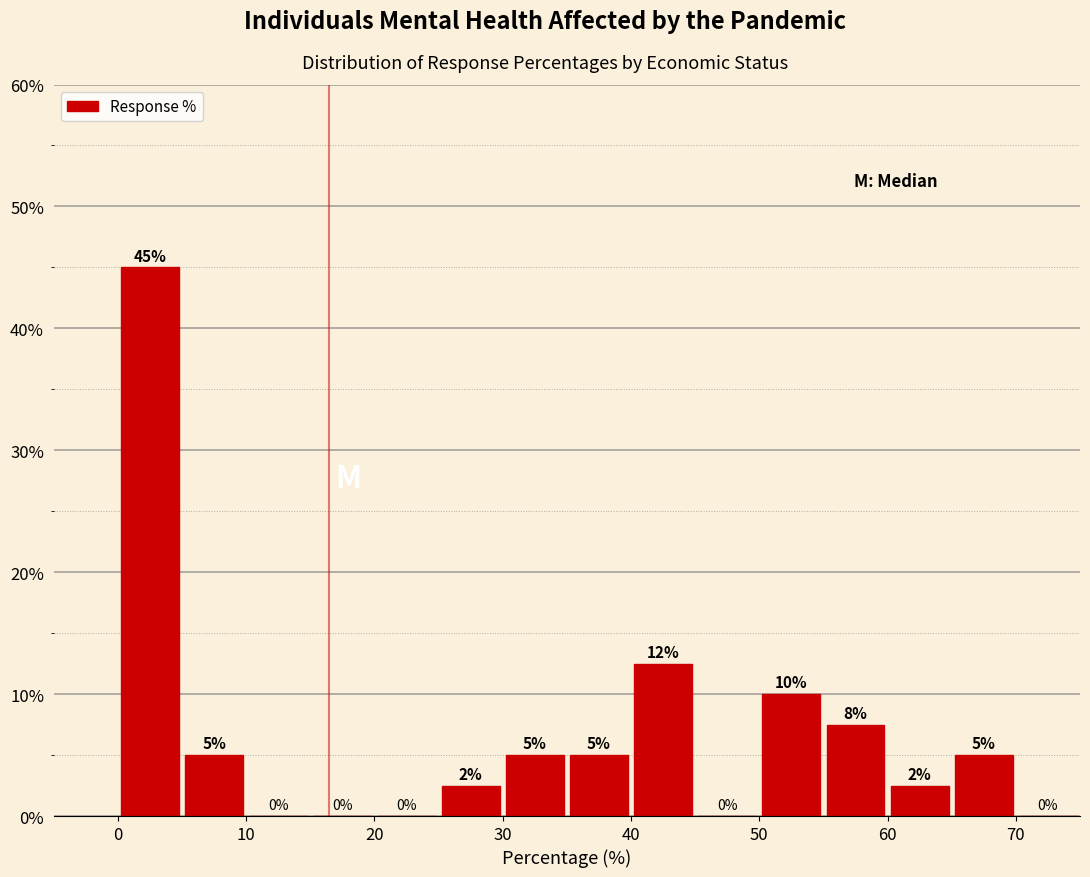

Over which range of the x-axis is the bar tallest?

0 to 5